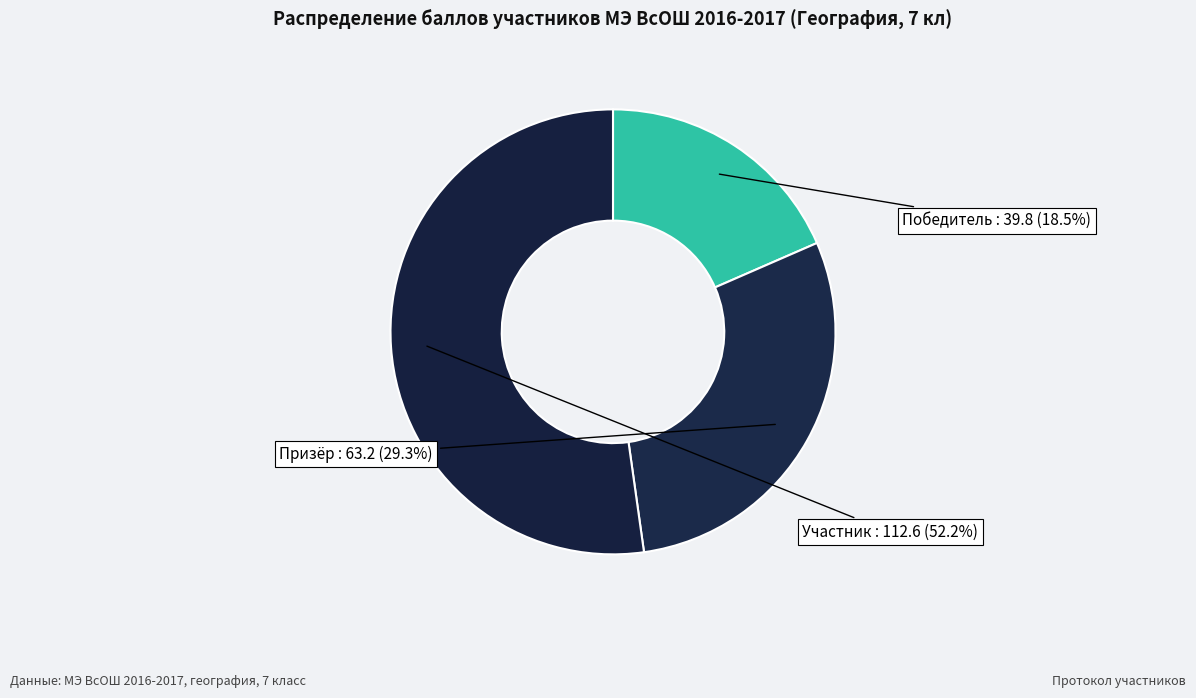

How many slices are in this pie chart?

3